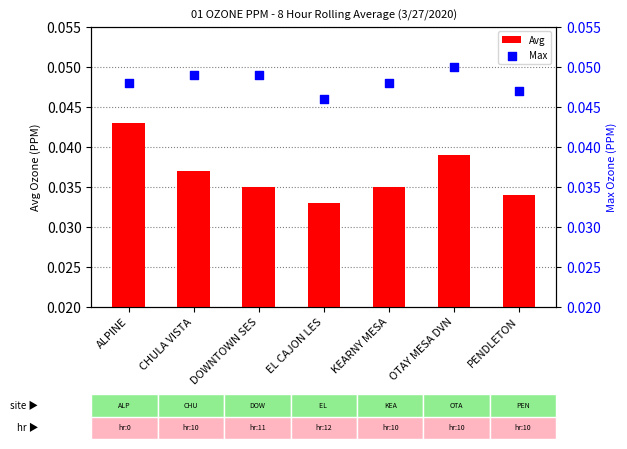

Which series has the largest total across all categories?

Max